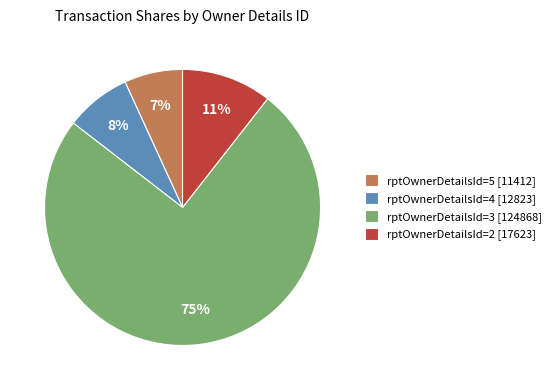

Rank the categories by value from lowest to highest.

rptOwnerDetailsId=5 [11412], rptOwnerDetailsId=4 [12823], rptOwnerDetailsId=2 [17623], rptOwnerDetailsId=3 [124868]